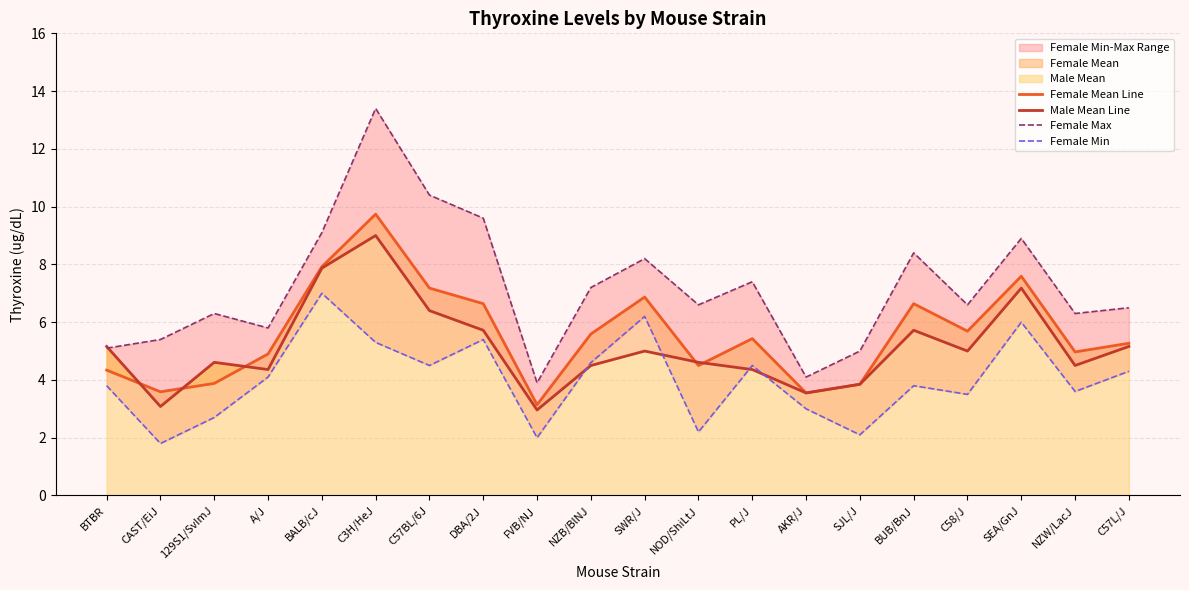

Between which two adjacent categories do Male Mean Line and Female Min first intersect?

FVB/NJ and NZB/BlNJ